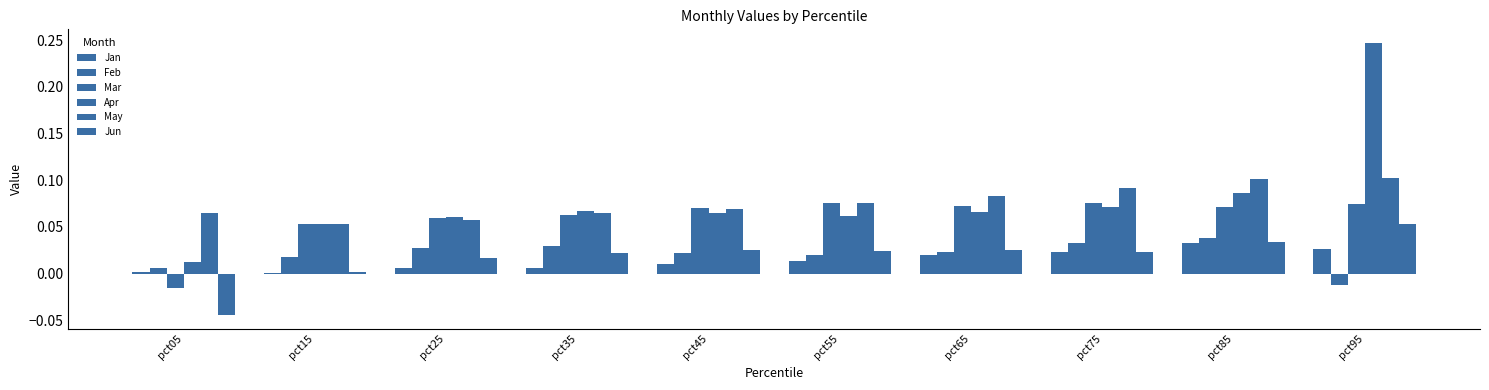

Where does the Feb series first go above 0?

pct05